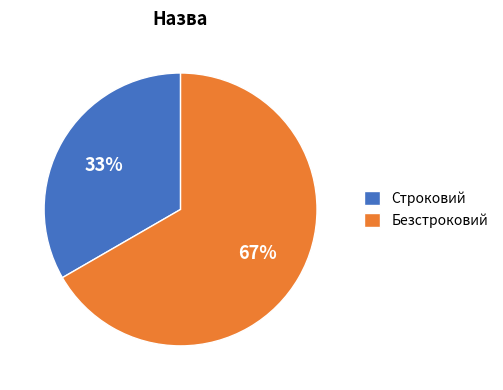

Count the number of slices in the pie.

2